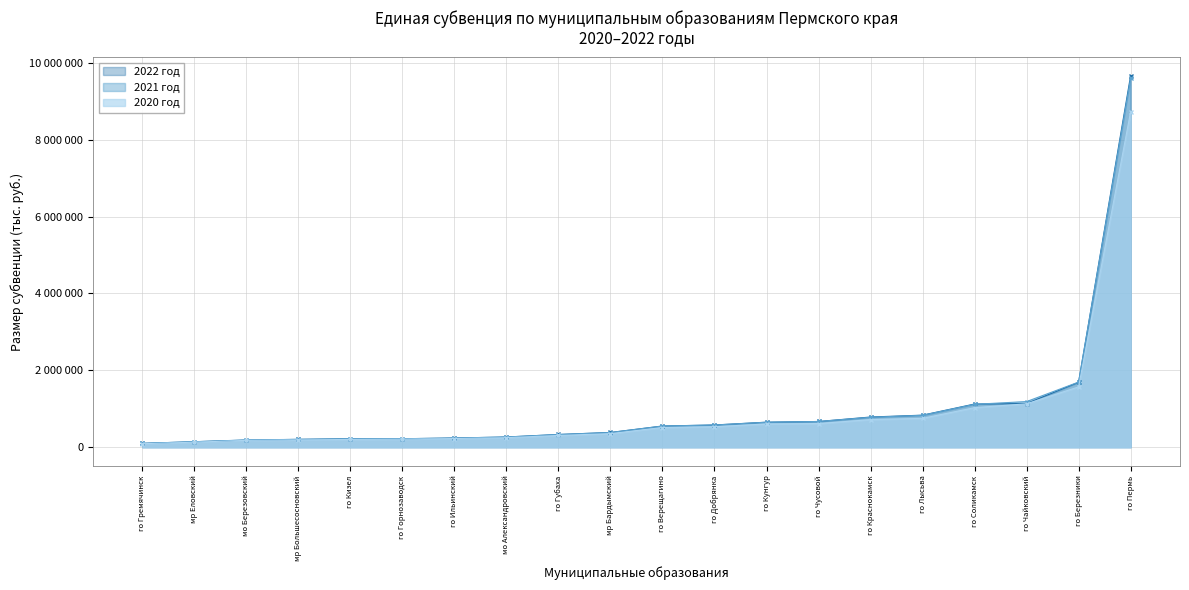

What is the lowest value of the 2021 год series?

100112.0